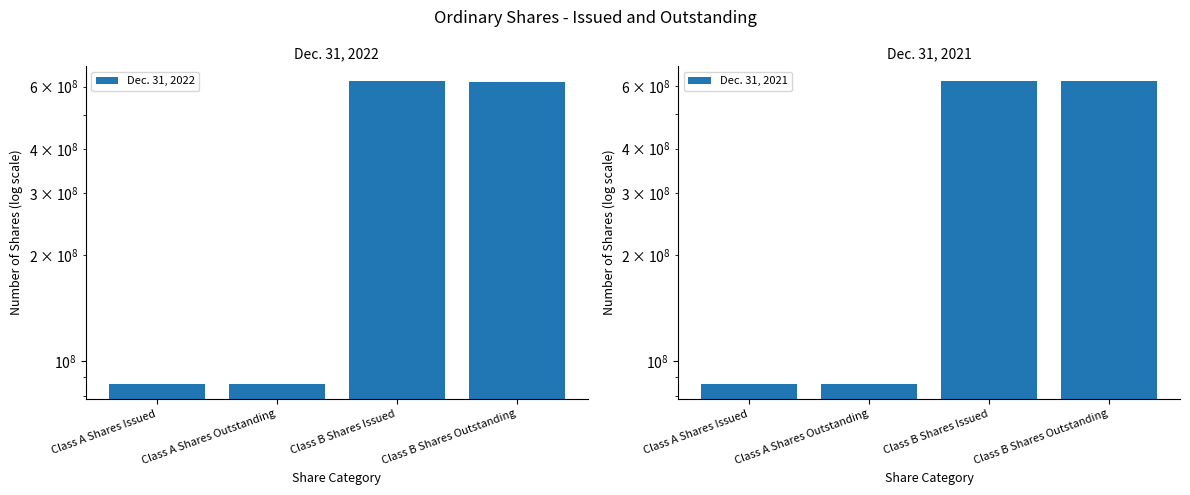

Which category has the highest value across all series?

Class B Shares Issued